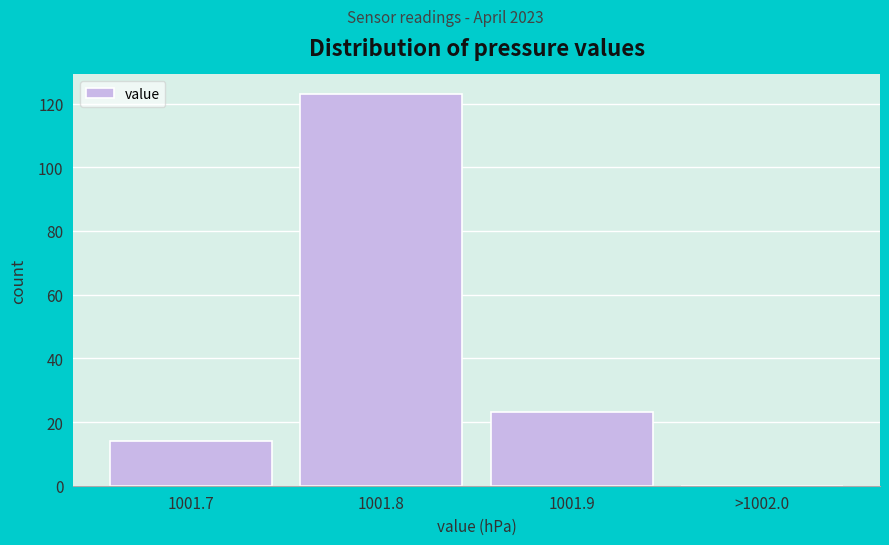

Reading left to right, what are all the values shown in this chart?

1001.7=14	1001.8=123	1001.9=23	>1002.0=0